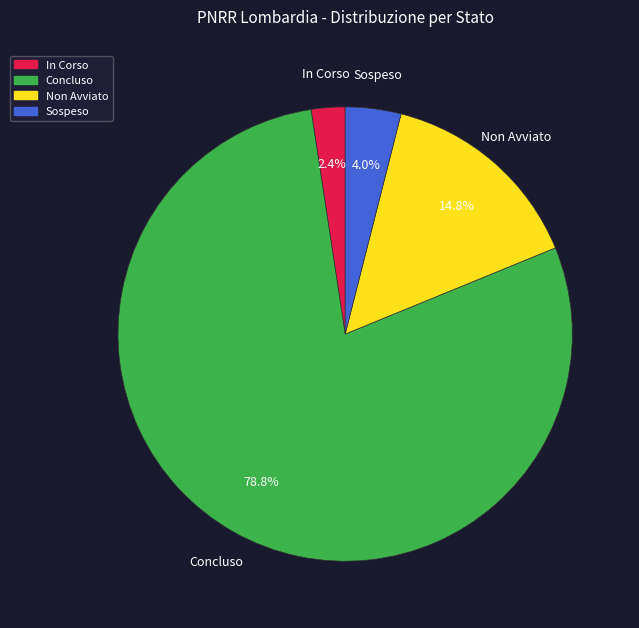

Does any single category account for the majority?

Yes